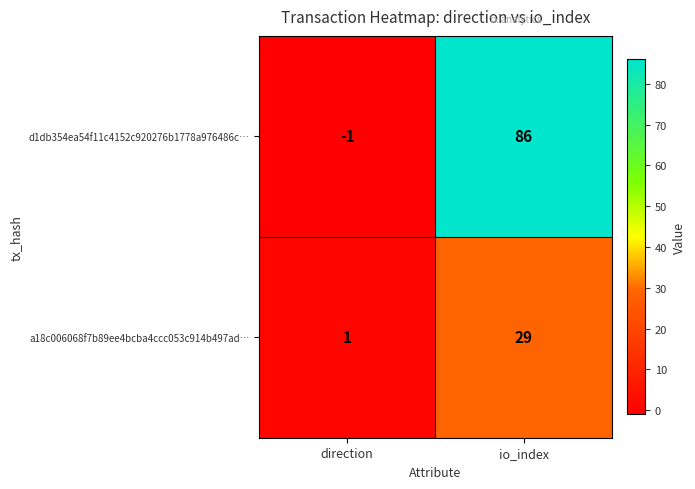

Reading left to right, transcribe all the data shown in this chart.

d1db354ea54f11c4152c920276b1778a976486c…: direction=-1	io_index=86
a18c006068f7b89ee4bcba4ccc053c914b497ad…: direction=1	io_index=29